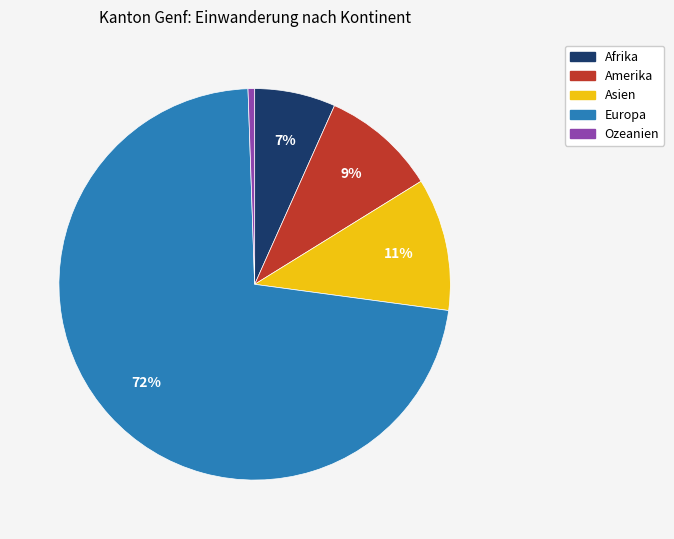

To the nearest percent, what portion does Europa represent?

72%